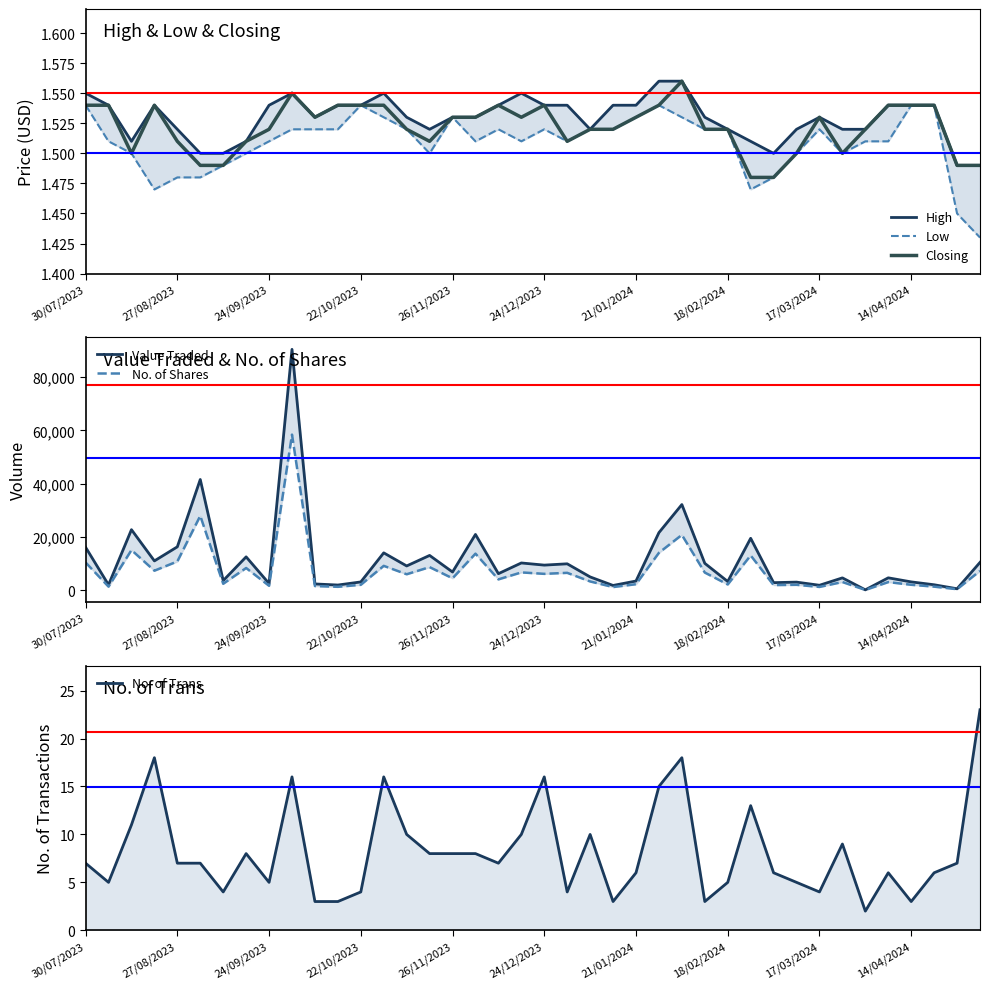

How many lines are shown in the chart?

6